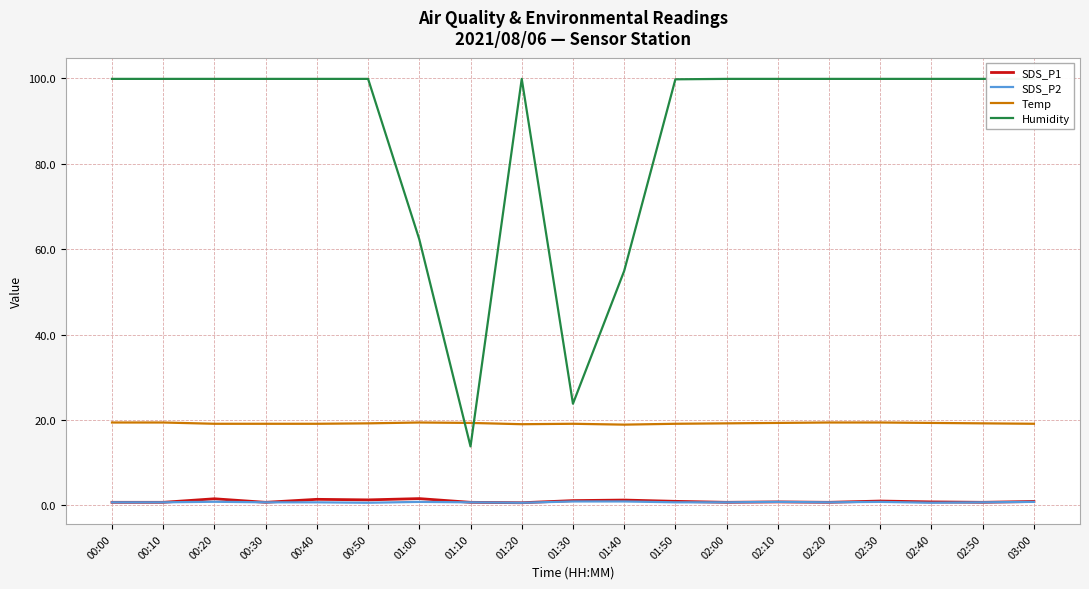

Between 00:30 and 02:00, which series saw the biggest shift?

Temp